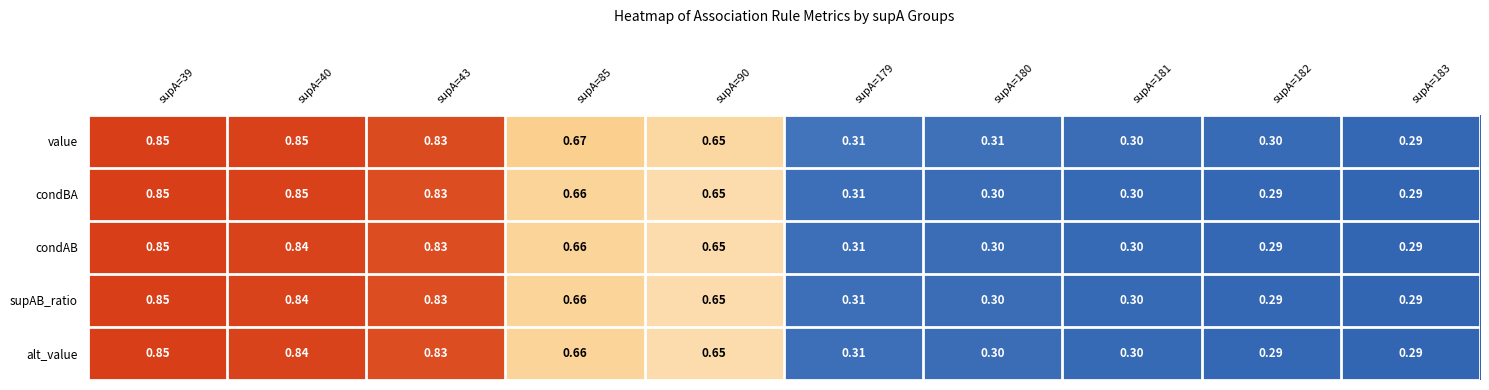

Is the value of supAB_ratio at supA=180 greater than the value of condAB at supA=39?

No